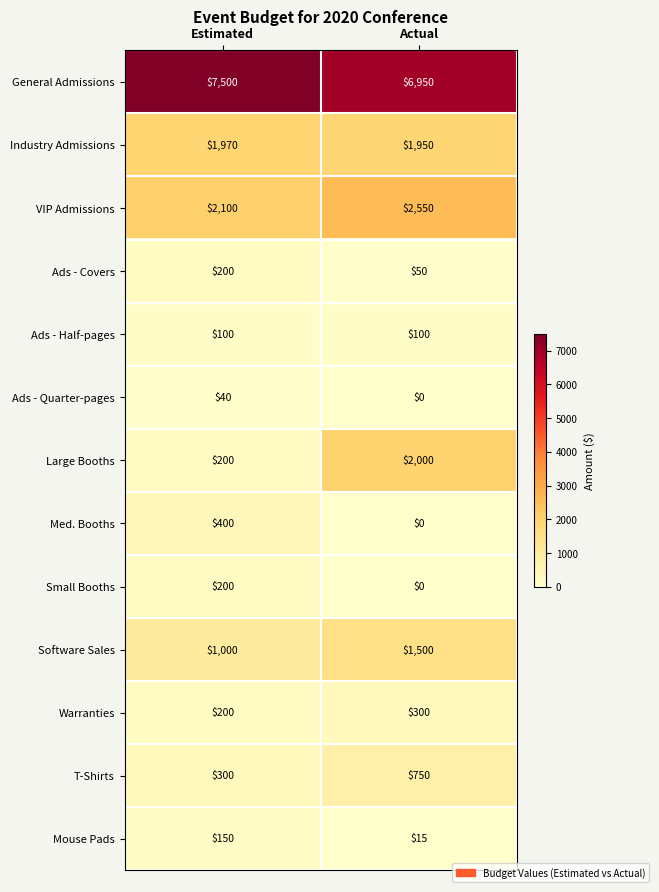

The value of Software Sales at Actual is 2328. True or false?

False